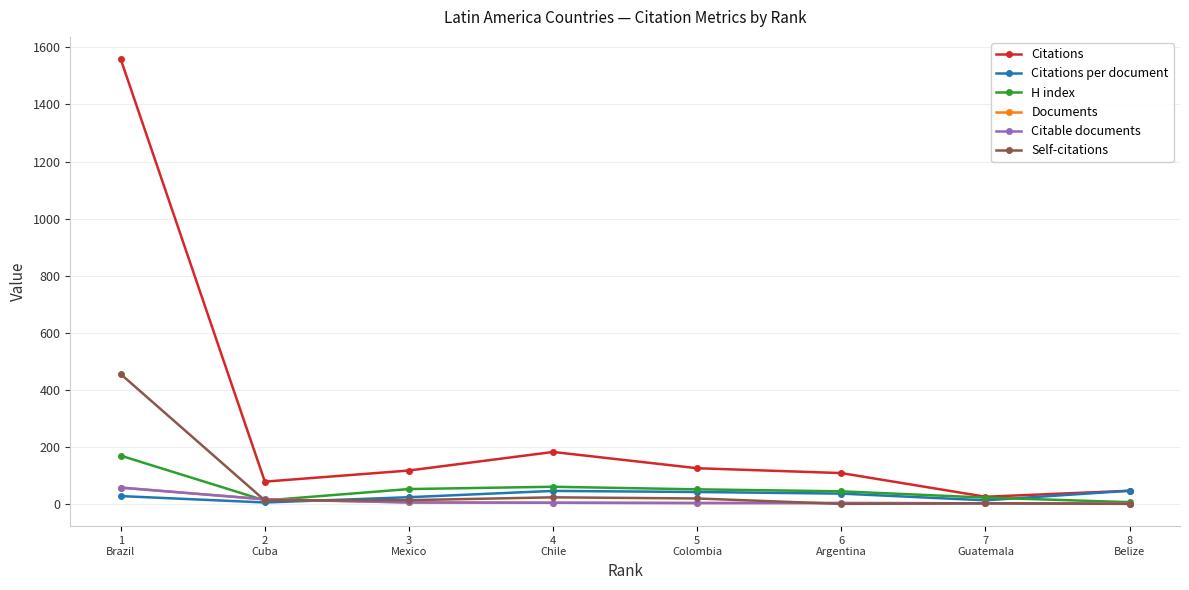

What is the difference between the maximum and minimum values in the Documents series?

56.0